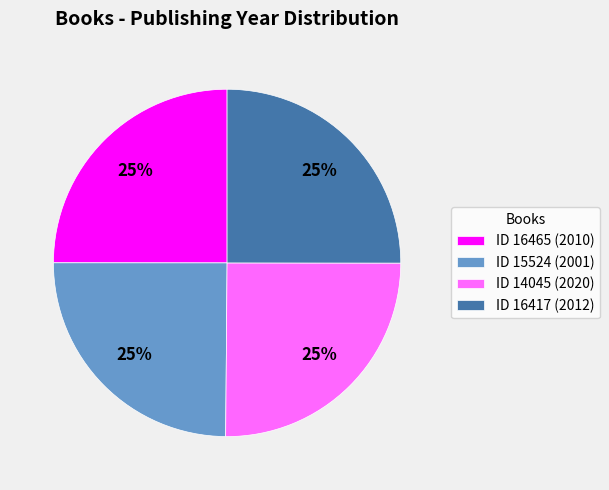

Approximately how many times larger is the value at ID 16465 (2010) compared to ID 15524 (2001)?

1.0